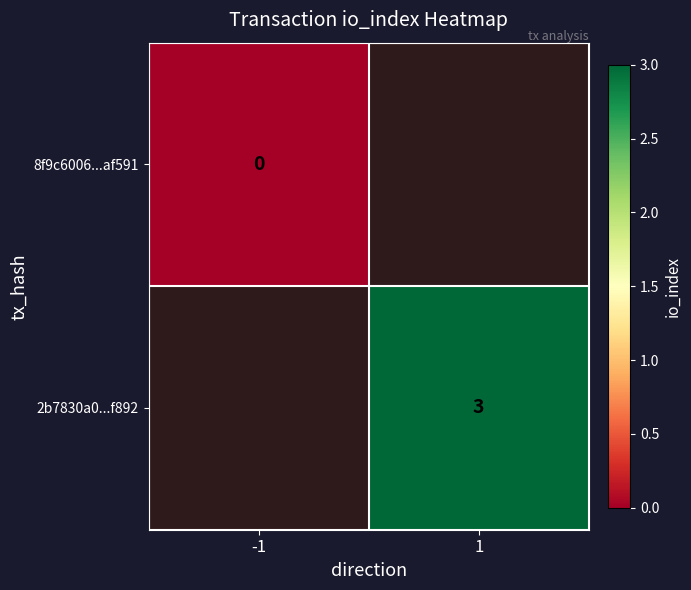

Which has a higher value, 1 or -1?

-1